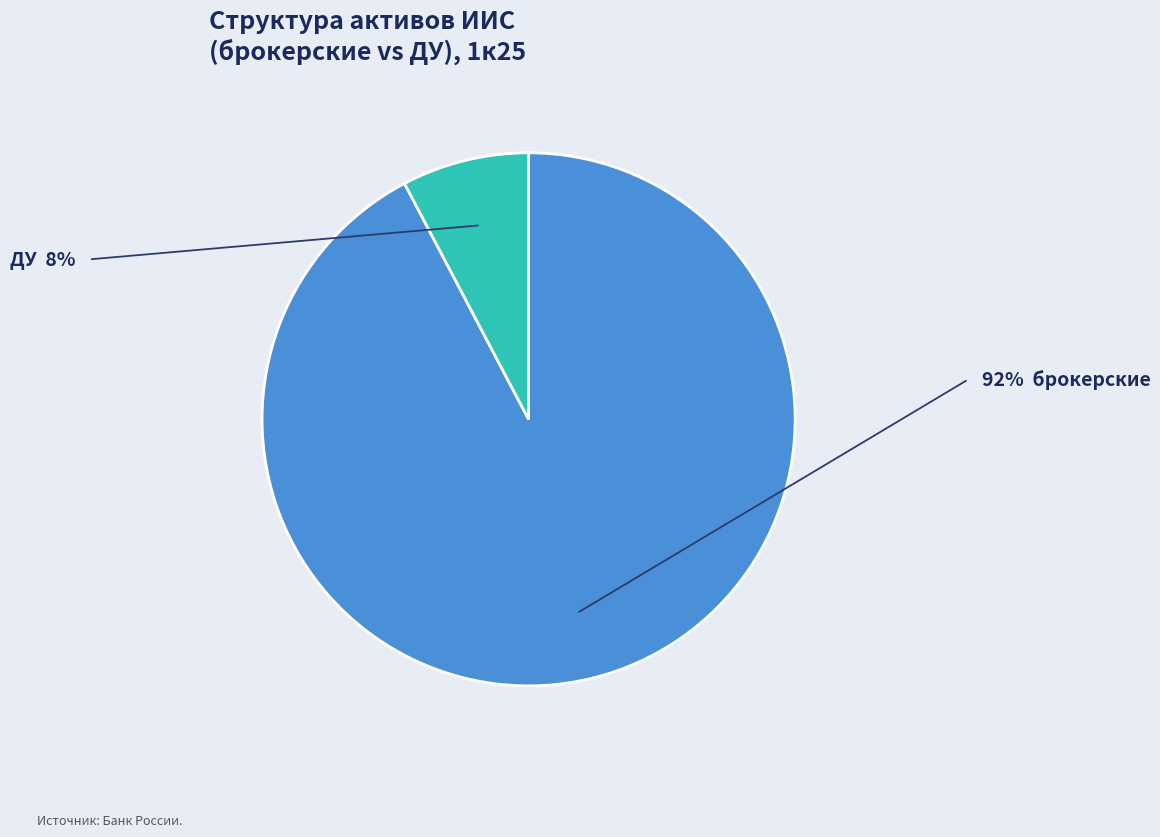

Is there a majority slice in this chart?

Yes